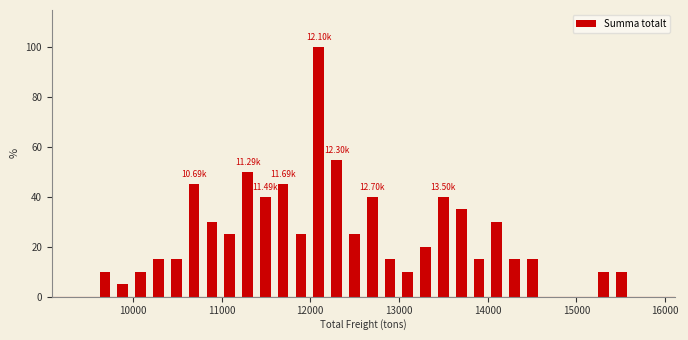

Read against the x-axis, roughly where is the centre of the tallest bar?

12100